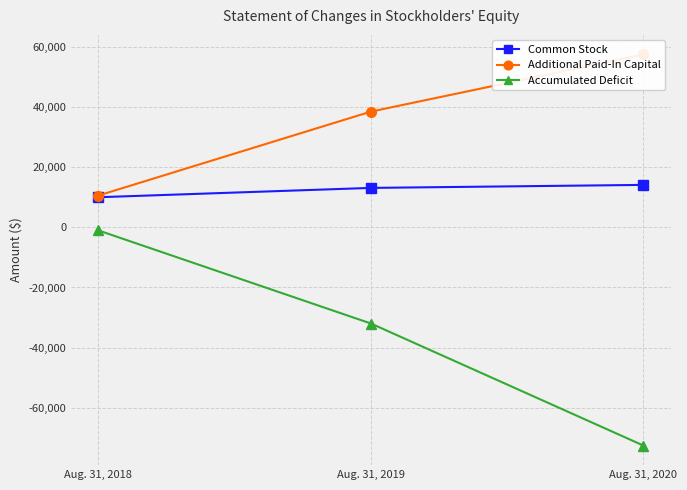

At which label does Additional Paid-In Capital reach its peak?

Aug. 31, 2020